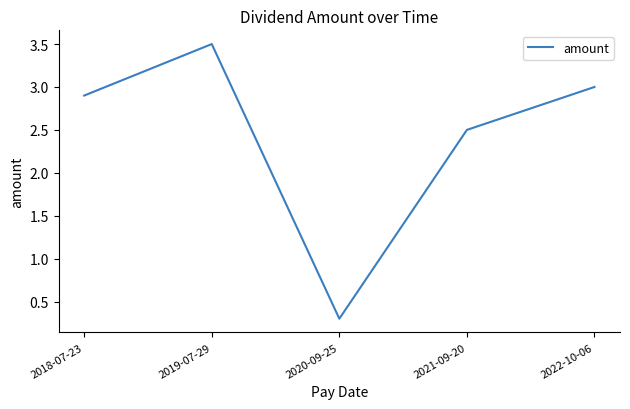

Between 2020-09-25 and 2018-07-23, which is larger?

2018-07-23